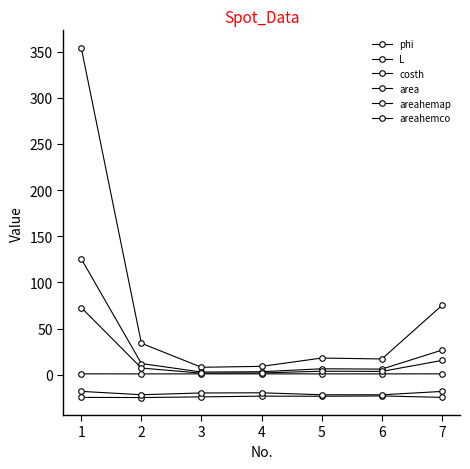

Does the chart have visible grid lines?

No